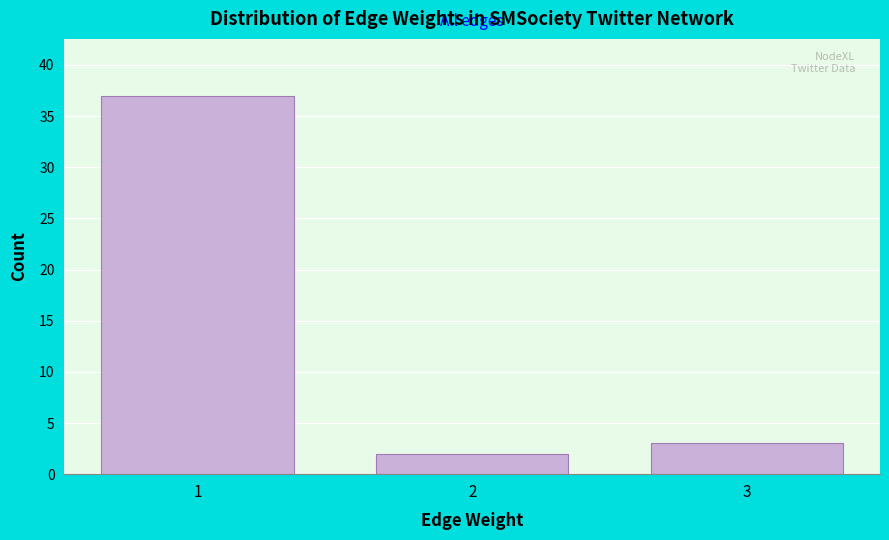

Reading left to right, extract all data points from this chart.

1=37	2=2	3=3